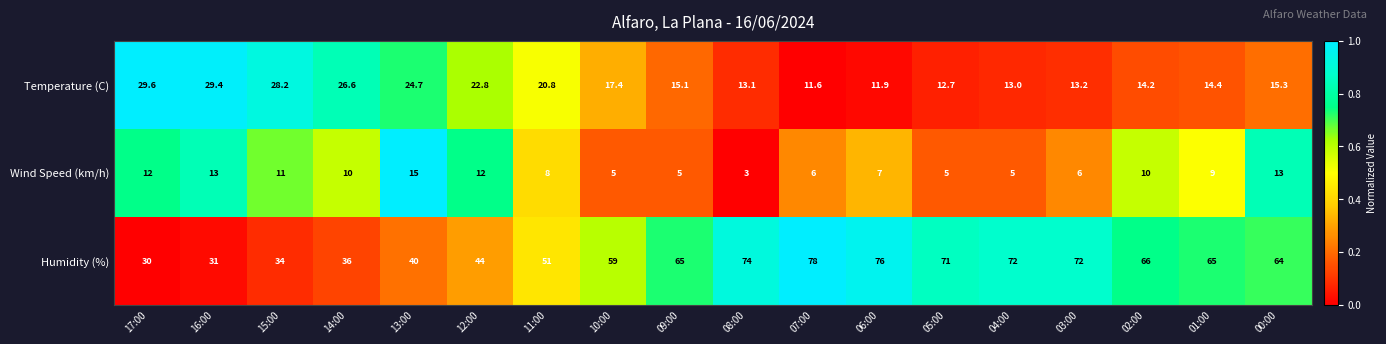

Where does the Temperature (C) series first go above 15?

17:00